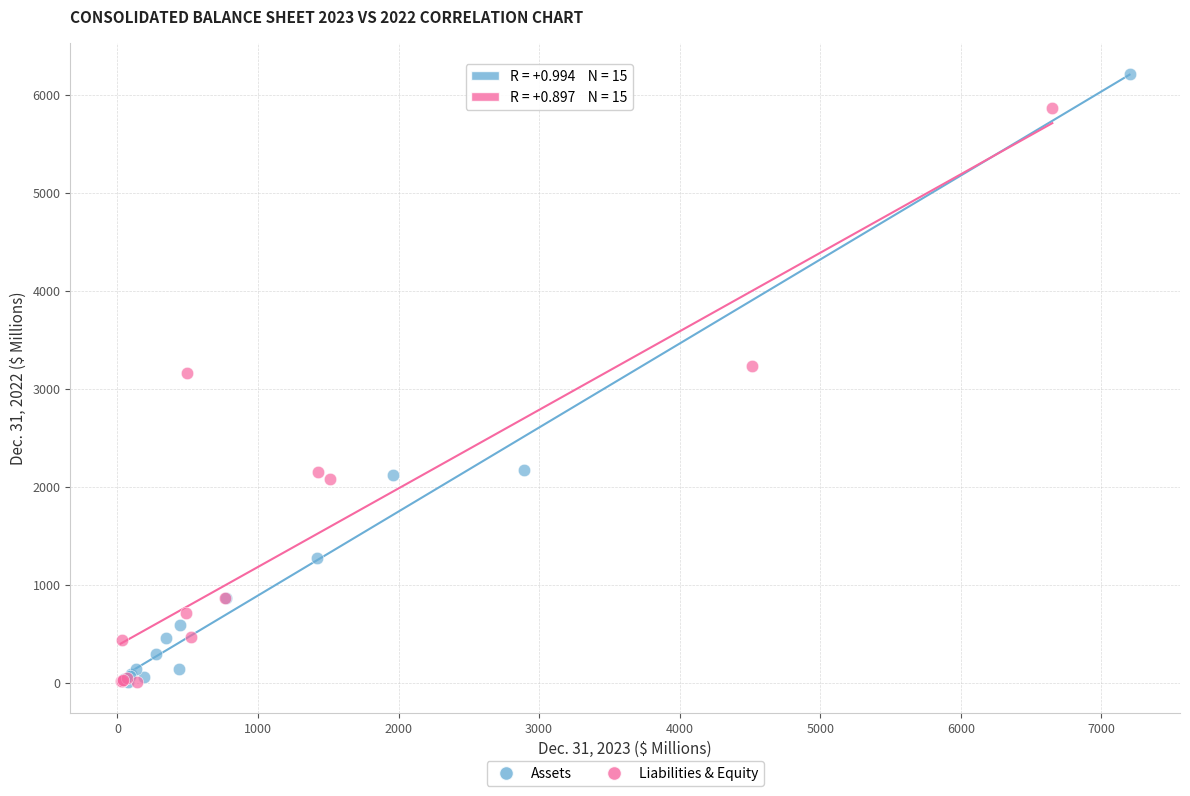

Which series contains the highest Y value?

Assets